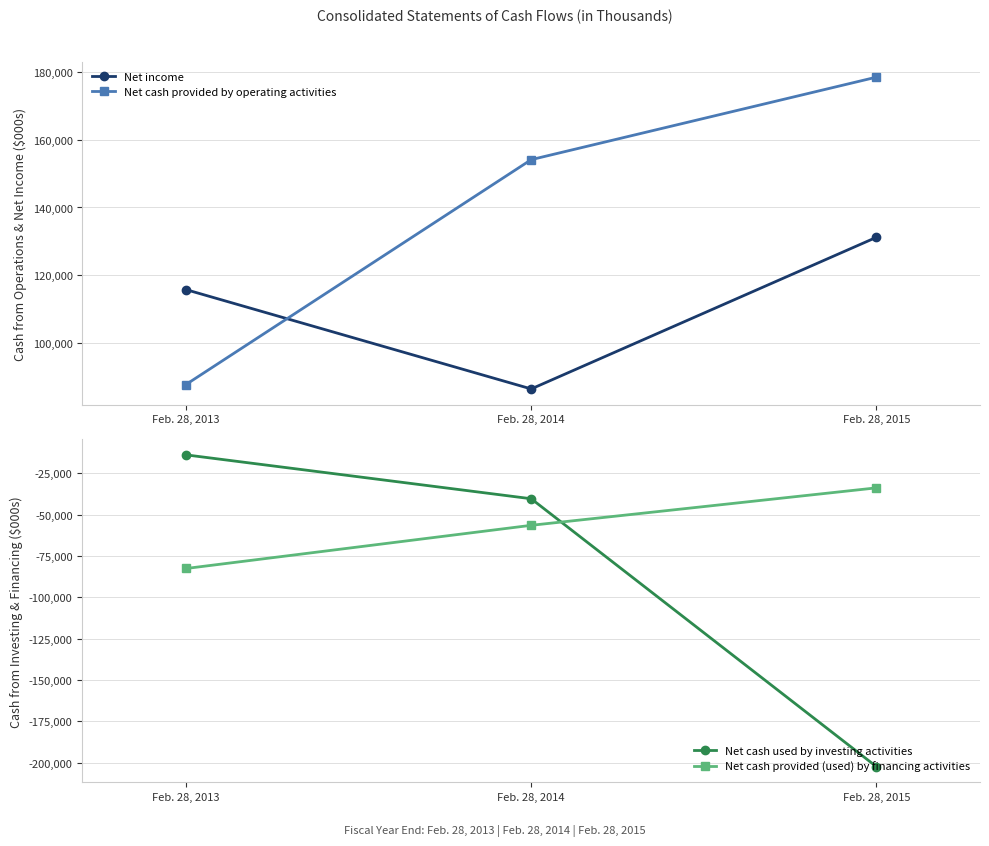

Reading right to left, what are all the values shown in this chart?

Net income: 131164	86248	115666
Net cash provided by operating activities: 178603	154165	87558
Net cash used by investing activities: -202464	-40458	-13925
Net cash provided (used) by financing activities: -33871	-56522	-82637